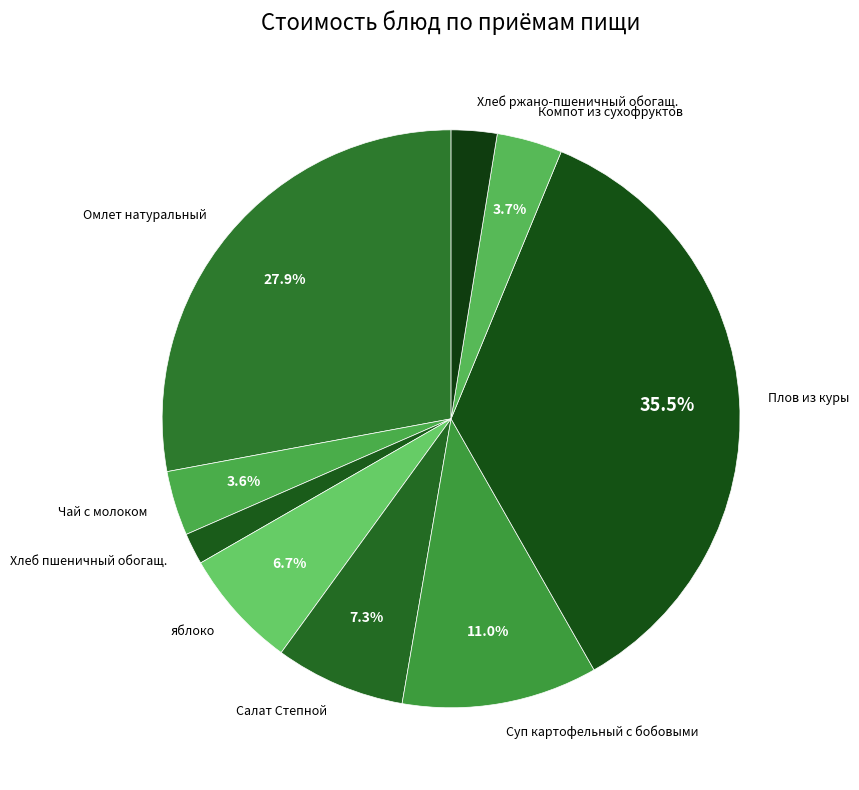

To the nearest percent, what is the combined percentage of Плов из куры and Салат Степной?

43%